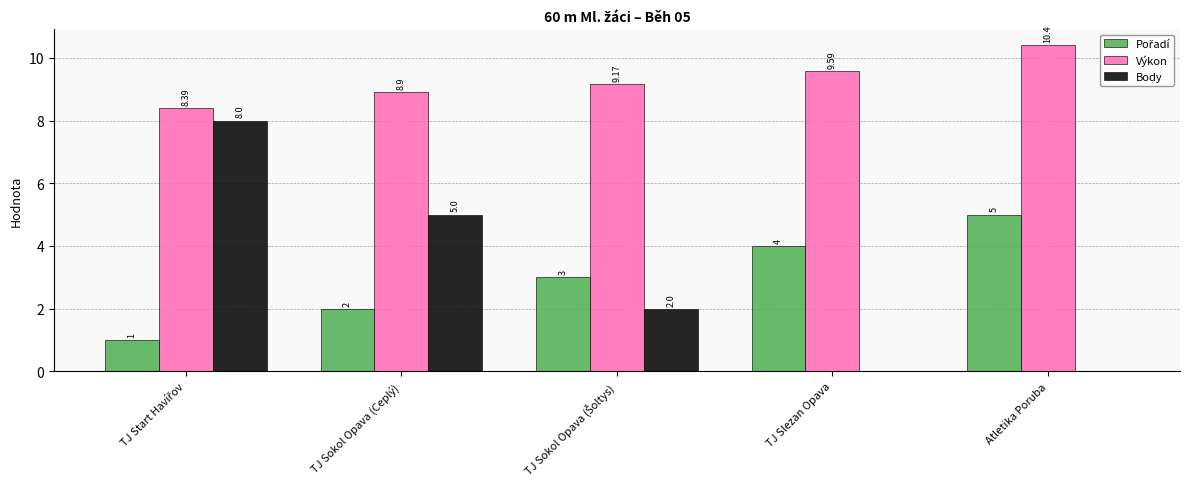

Which series has the widest spread of values?

Body